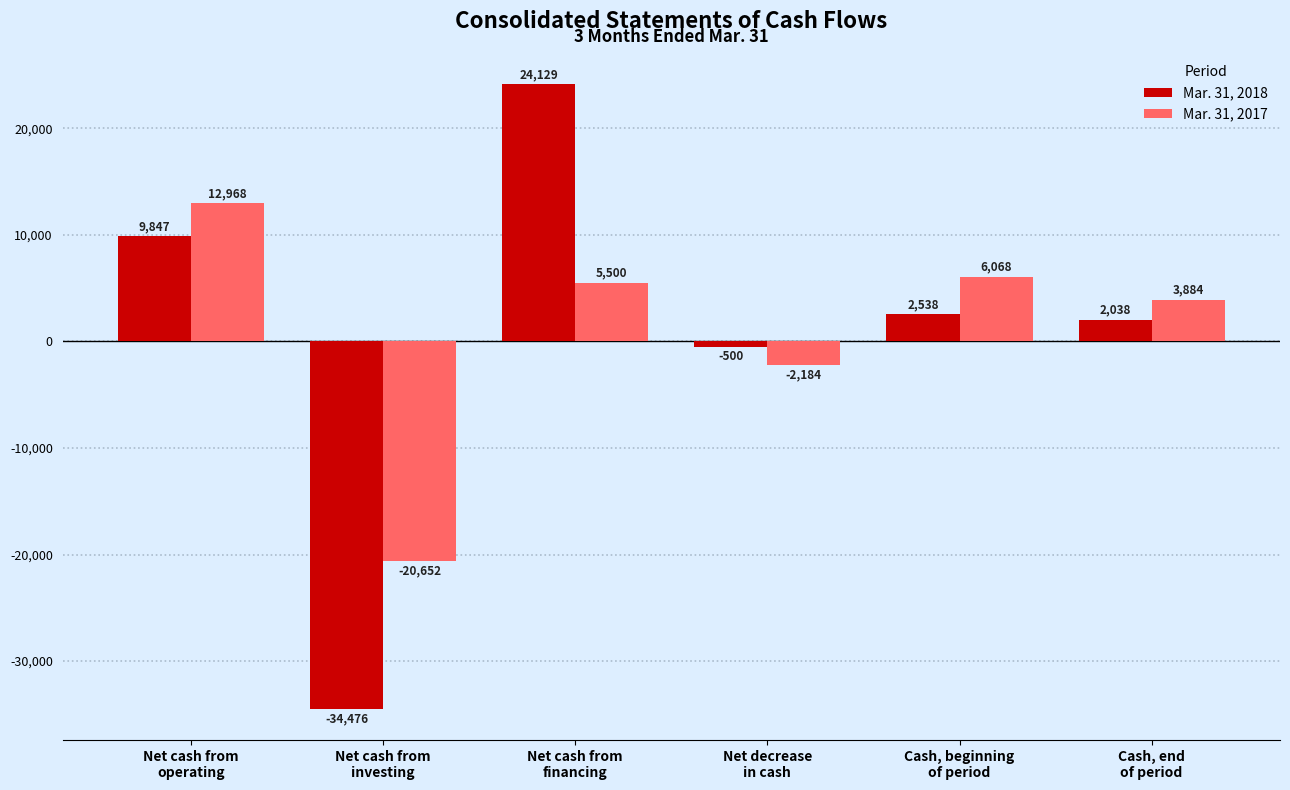

The Mar. 31, 2017 series shows 21541 at Net cash from
operating. True or false?

False